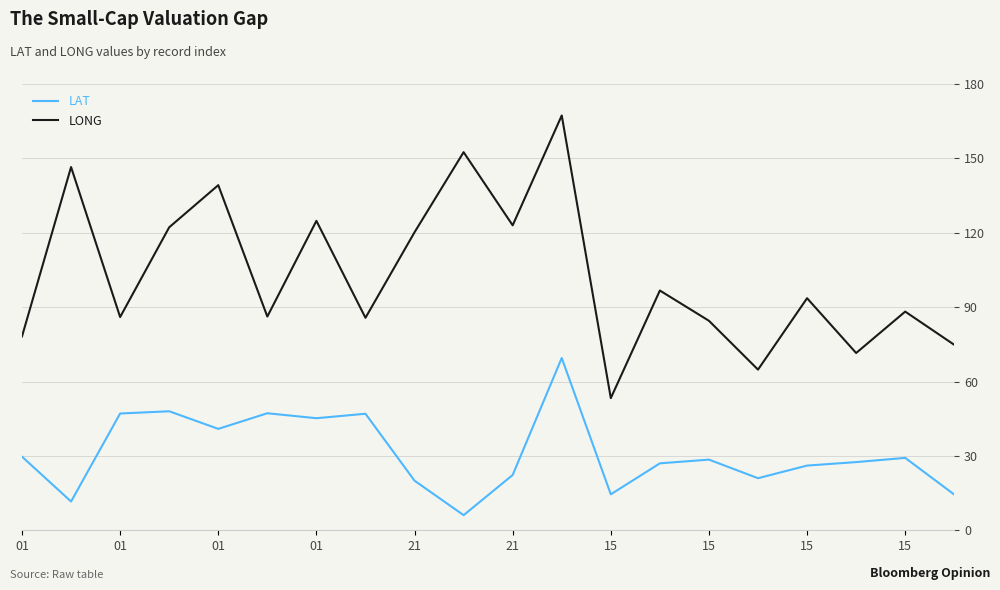

List the series in order of their overall mean, highest first.

LONG, LAT